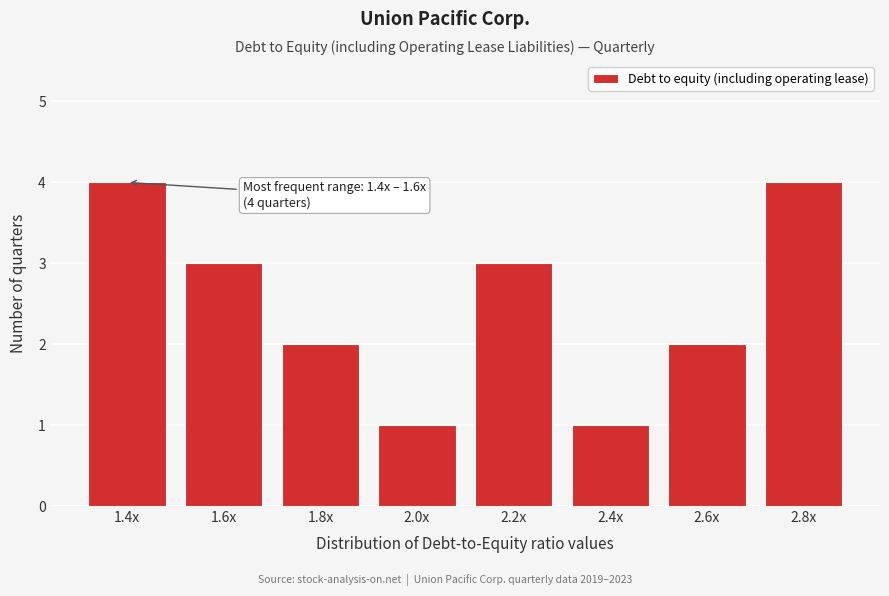

Reading left to right, what are all the values shown in this chart?

4	3	2	1	3	1	2	4